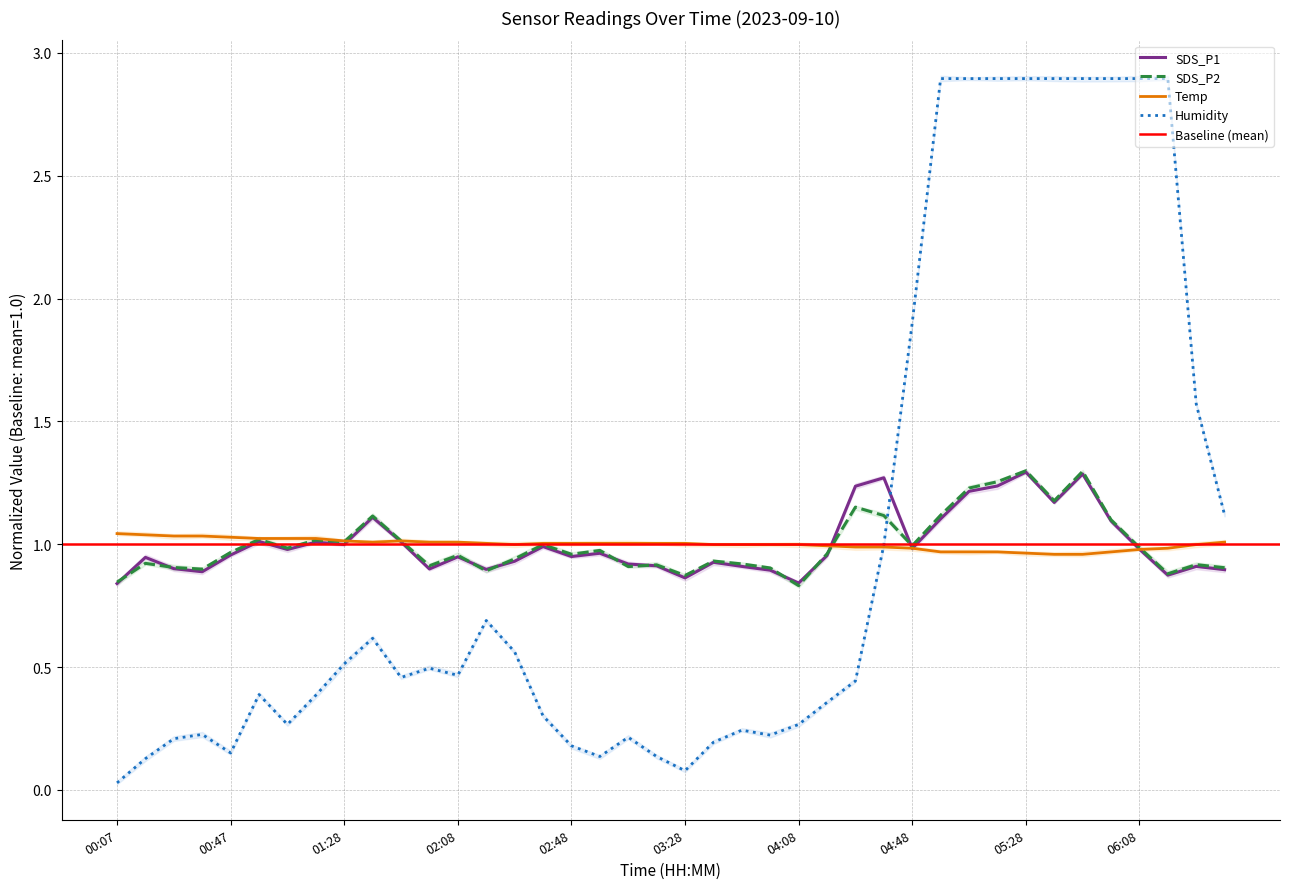

Rank the series at 05:28 from highest to lowest value.

Humidity, SDS_P2, SDS_P1, Temp